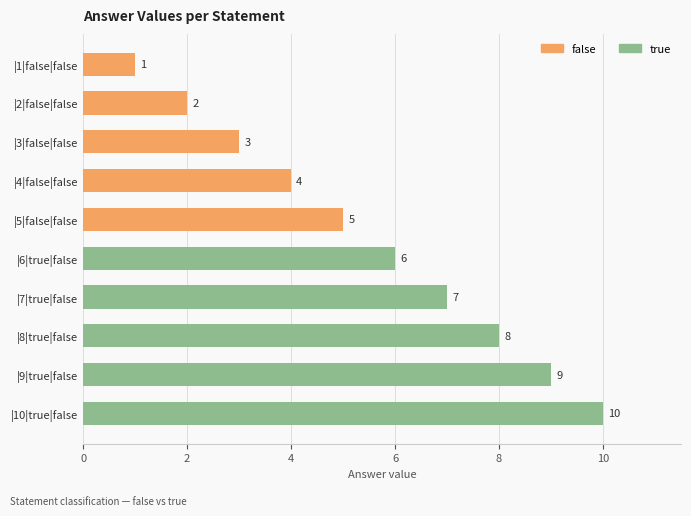

How many values are between 3 and 8?

6